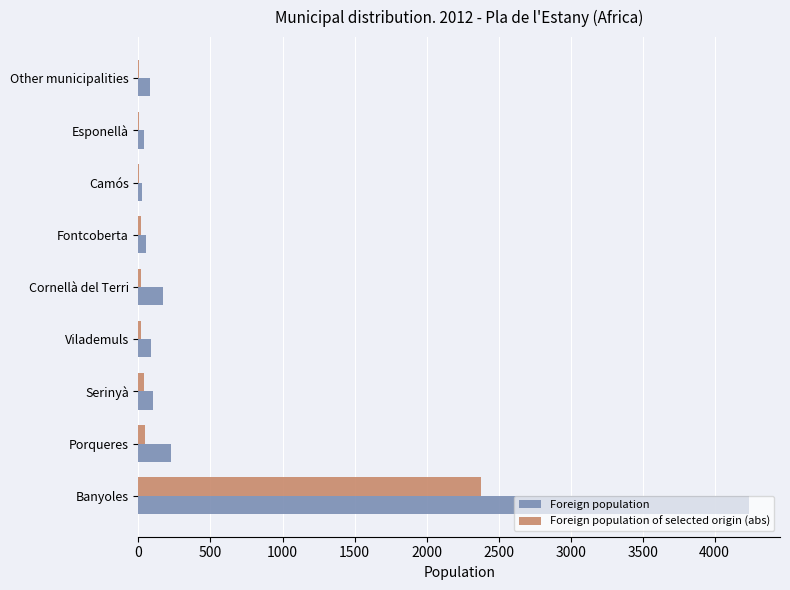

Is the value of Foreign population at Banyoles greater than the value of Foreign population of selected origin (abs) at Camós?

Yes